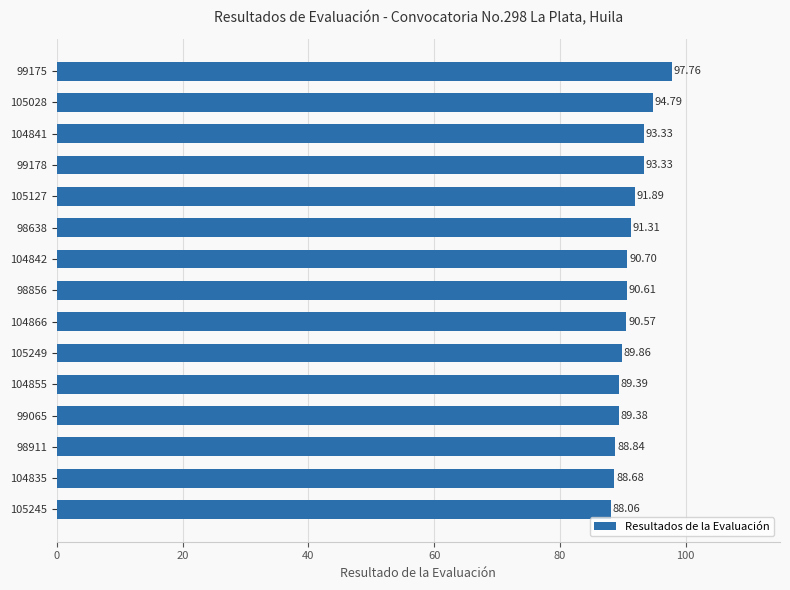

What is the difference between the second highest and second lowest values?

6.1